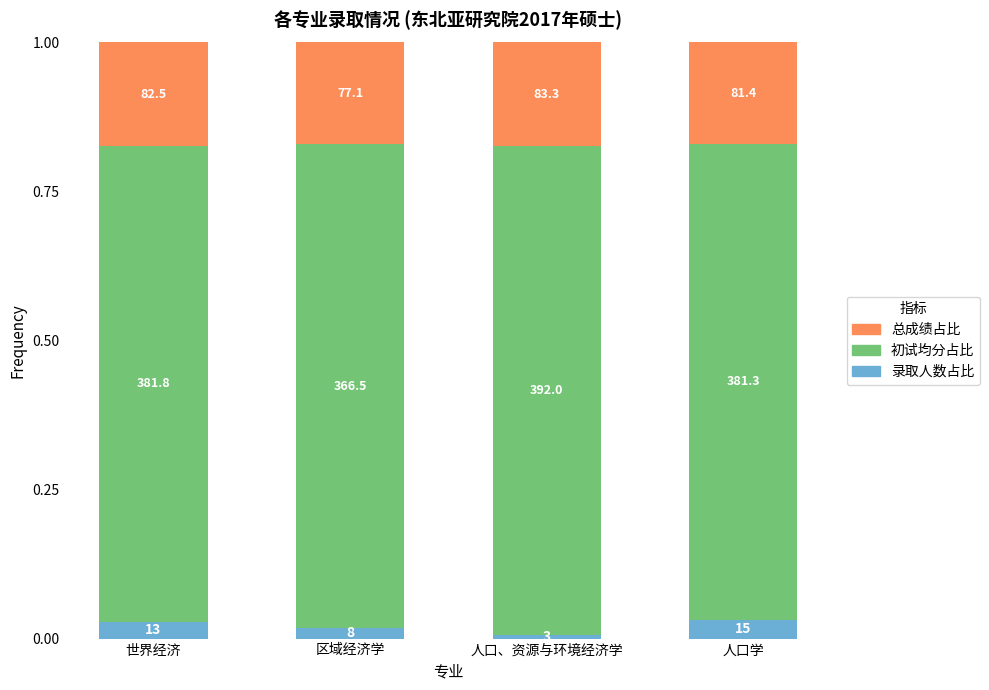

Does the chart contain stacked bars?

Yes